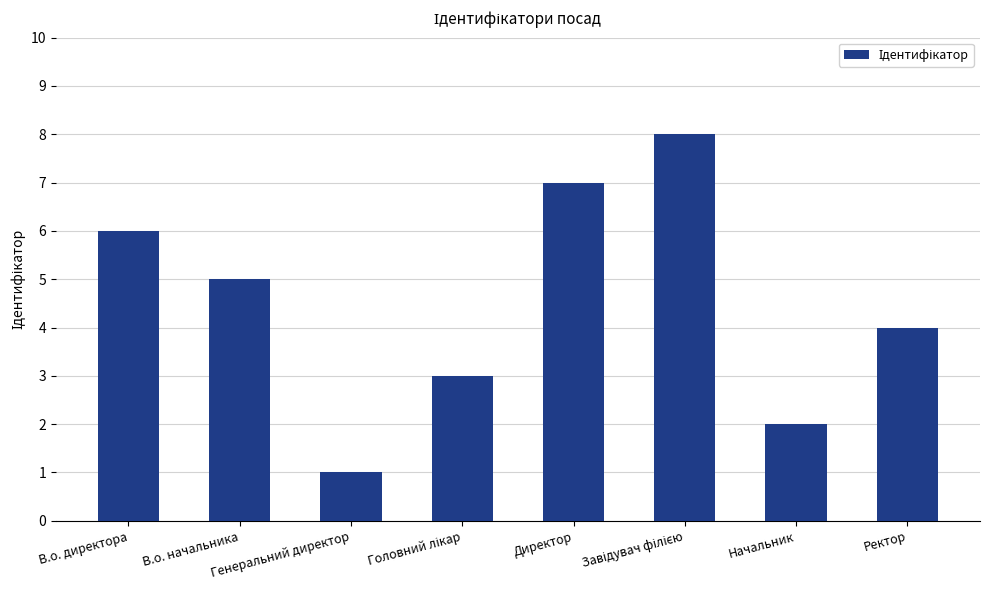

What is the minimum value shown in the chart?

1